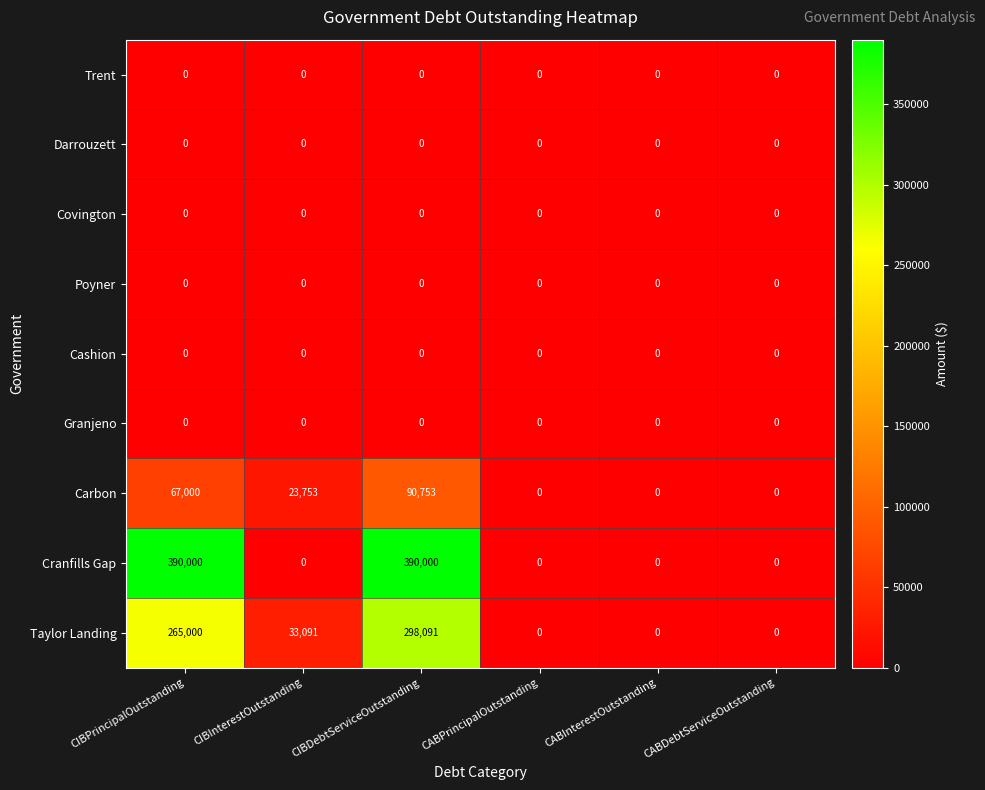

The value of Cranfills Gap at CABInterestOutstanding is -202865. True or false?

False